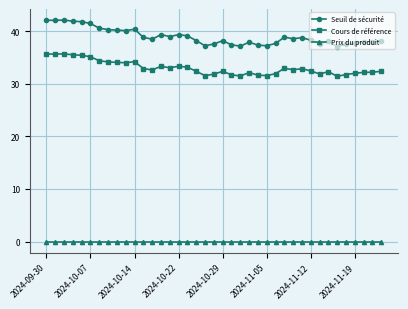

What are all the series names shown in the legend?

Seuil de sécurité, Cours de référence, Prix du produit